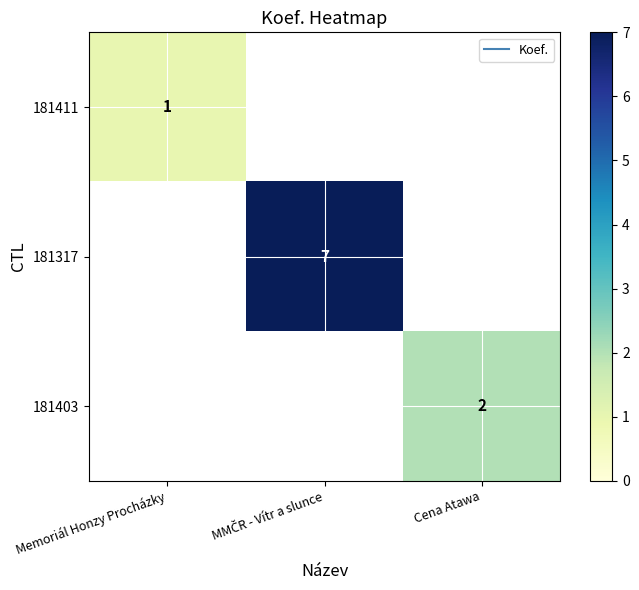

Rank the categories by 181411 value from highest to lowest.

Memoriál Honzy Procházky, MMČR - Vítr a slunce, Cena Atawa